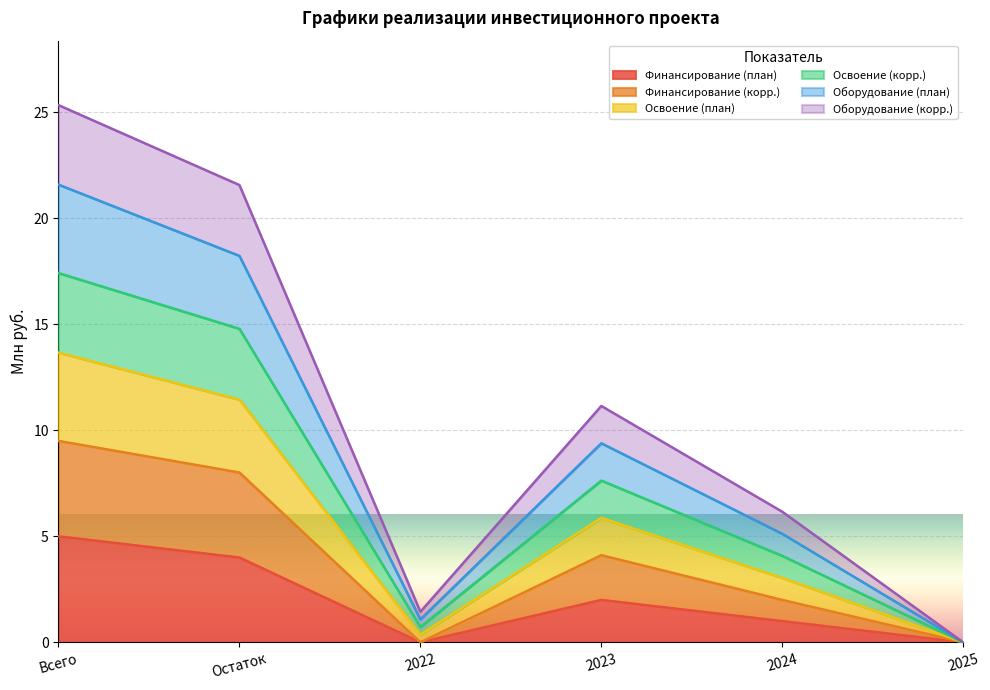

What is the spread (max minus min) of values at 2022?

1.4